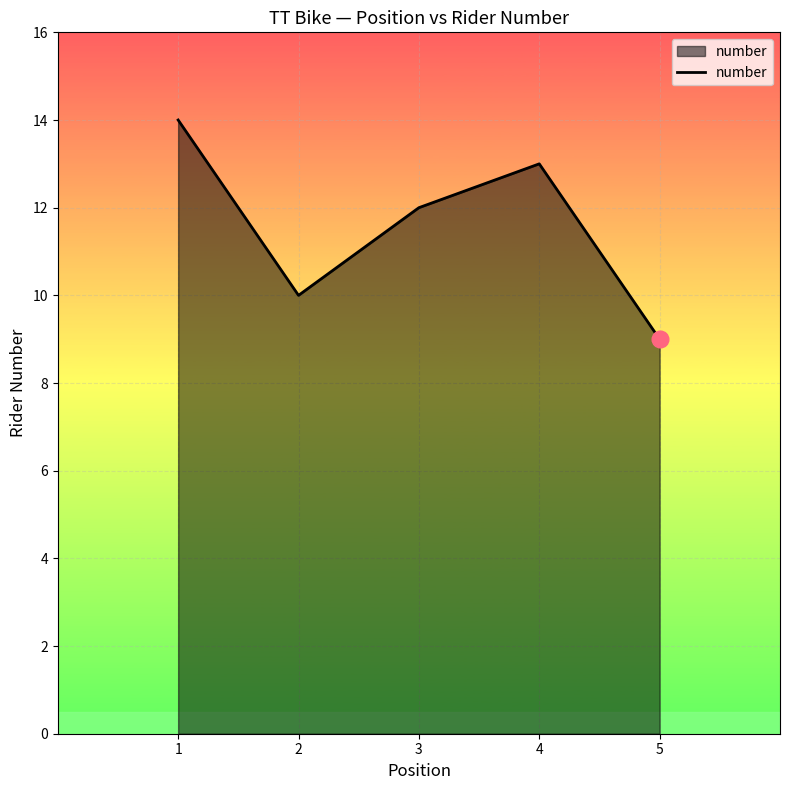

List the labels in order of value, smallest first.

5, 2, 3, 4, 1